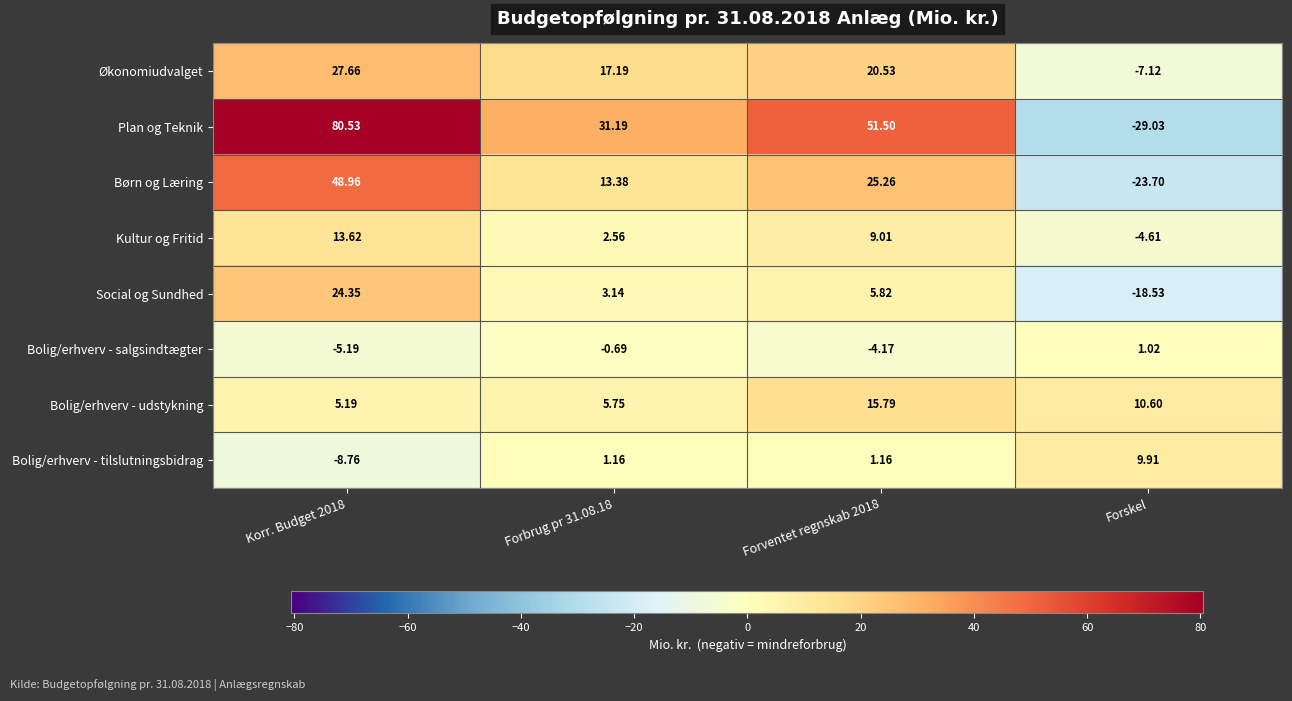

Rank the series at Forventet regnskab 2018 from highest to lowest value.

Plan og Teknik, Børn og Læring, Økonomiudvalget, Bolig/erhverv - udstykning, Kultur og Fritid, Social og Sundhed, Bolig/erhverv - tilslutningsbidrag, Bolig/erhverv - salgsindtægter